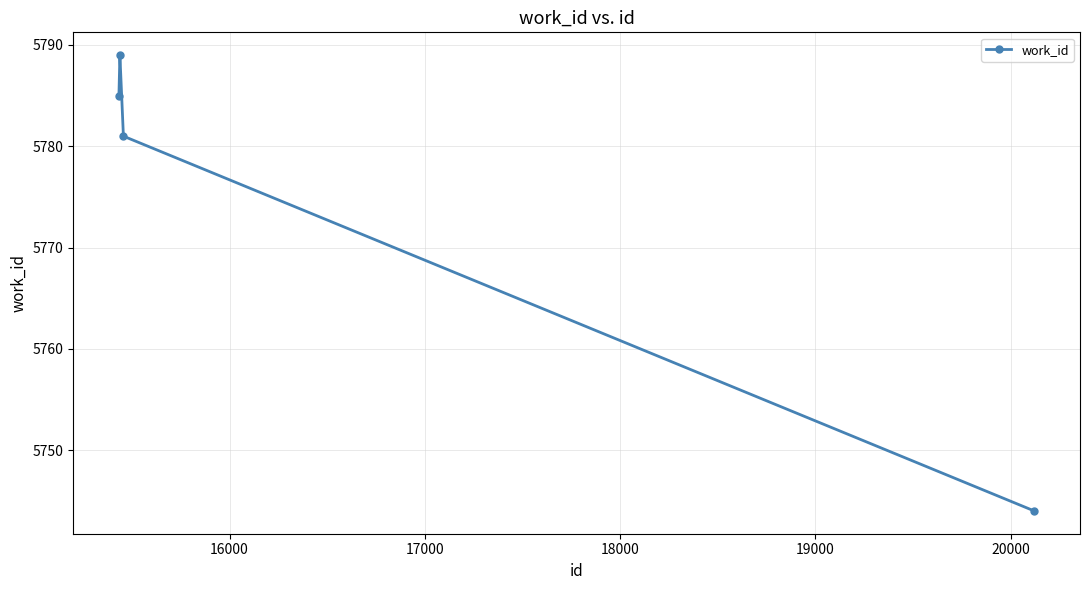

Count the number of categories in the chart.

4